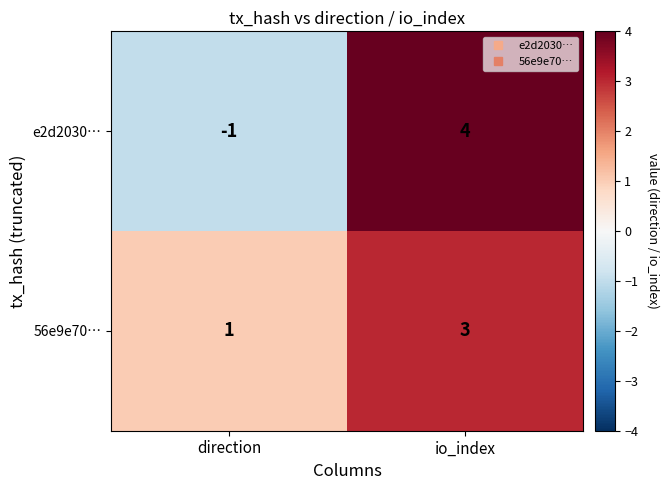

Reading left to right, what are all the values shown in this chart?

e2d2030…: direction=-1	io_index=4
56e9e70…: direction=1	io_index=3